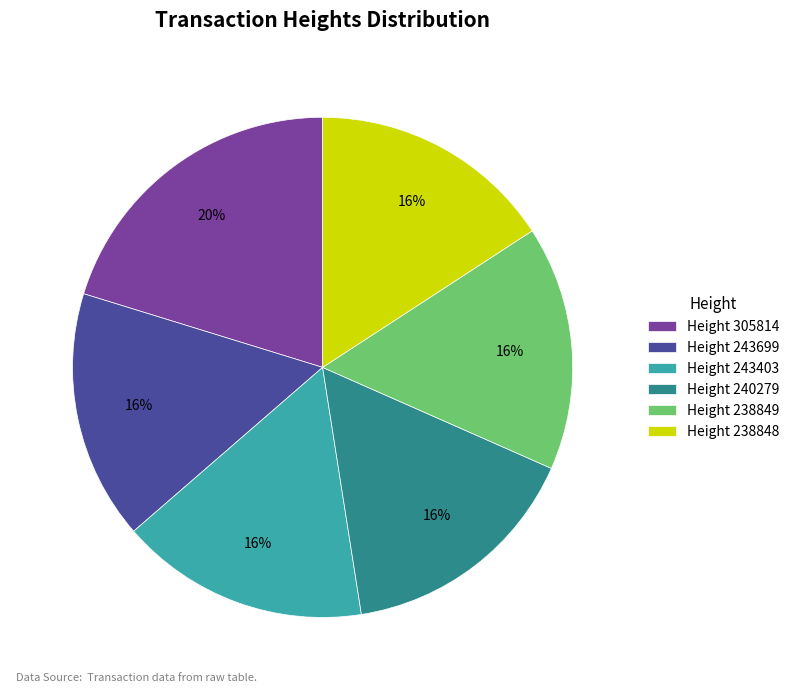

To the nearest percent, what is the difference between the largest and smallest slice percentages?

4%